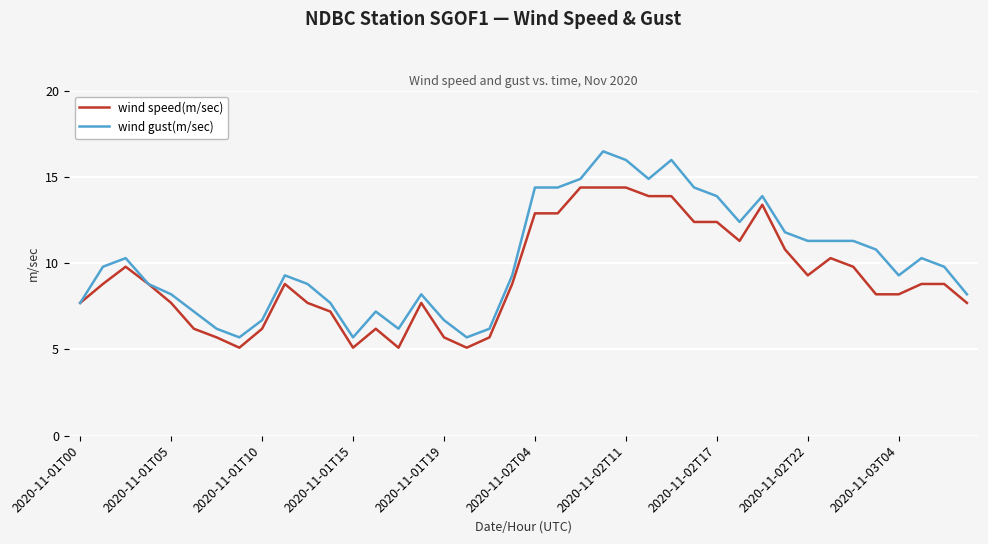

Does the chart have visible grid lines?

Yes